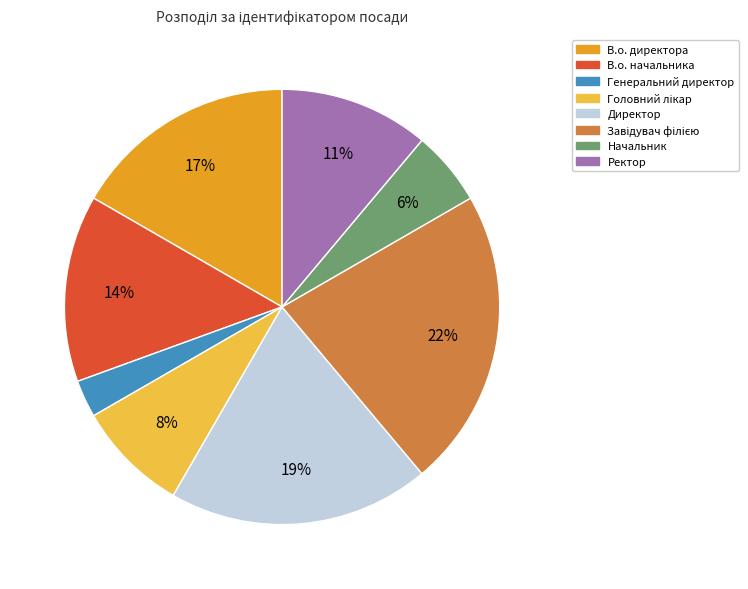

The В.о. директора slice represents 17% of the pie. True or false?

True